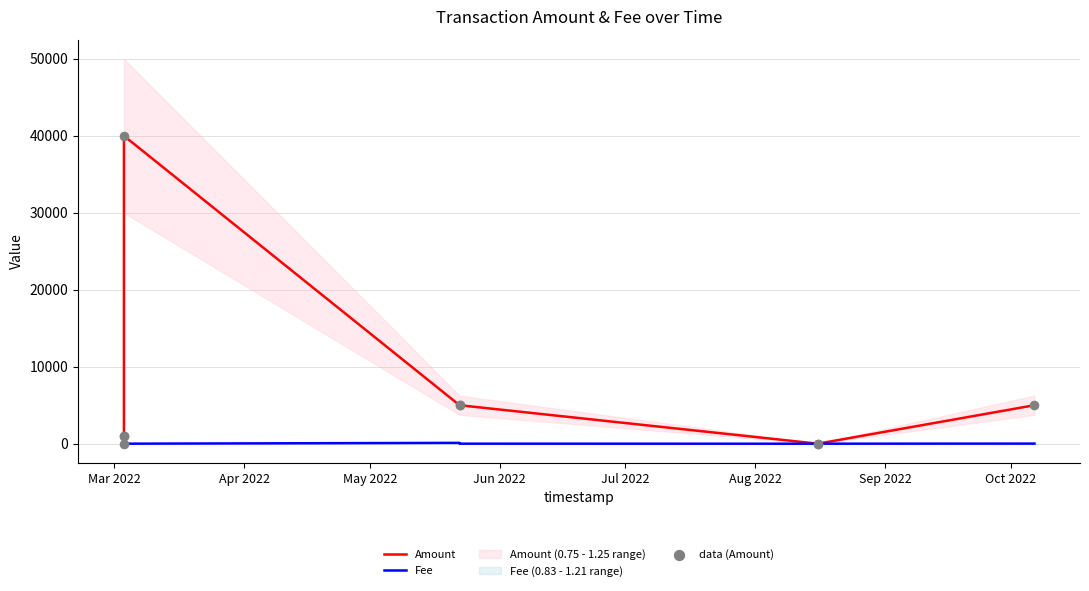

Which series has the widest spread of Y values?

Amount